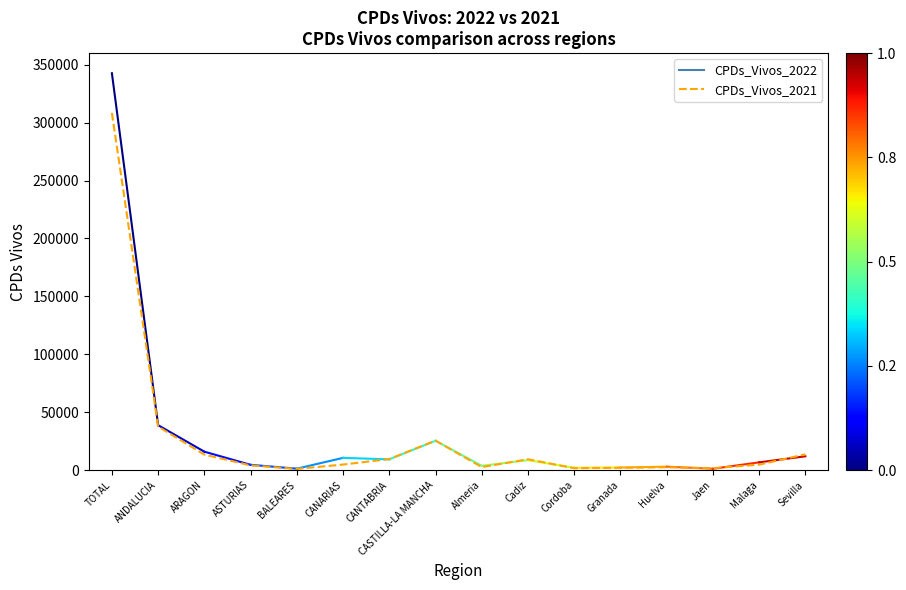

Read the value at ARAGON, to the nearest 10.

13310